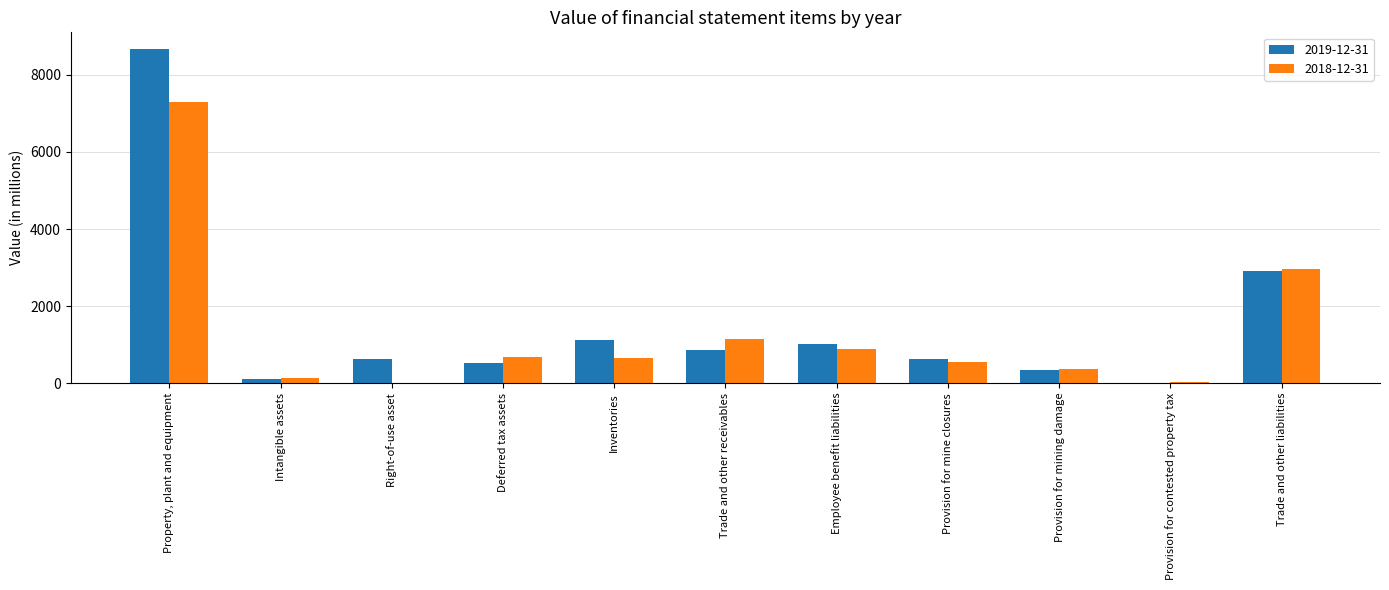

True or false: 2018-12-31 has a value of 943.0 at Inventories.

False